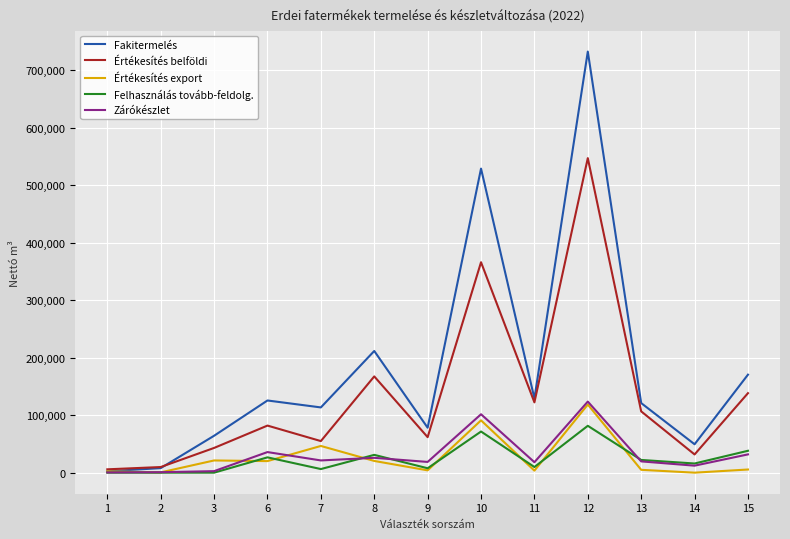

Is it true that Zárókészlet equals 2641.5 at 3?

True